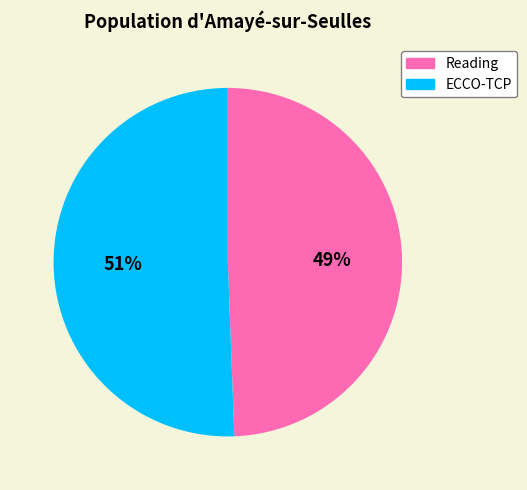

Combined, do Reading and ECCO-TCP account for over 50%?

Yes